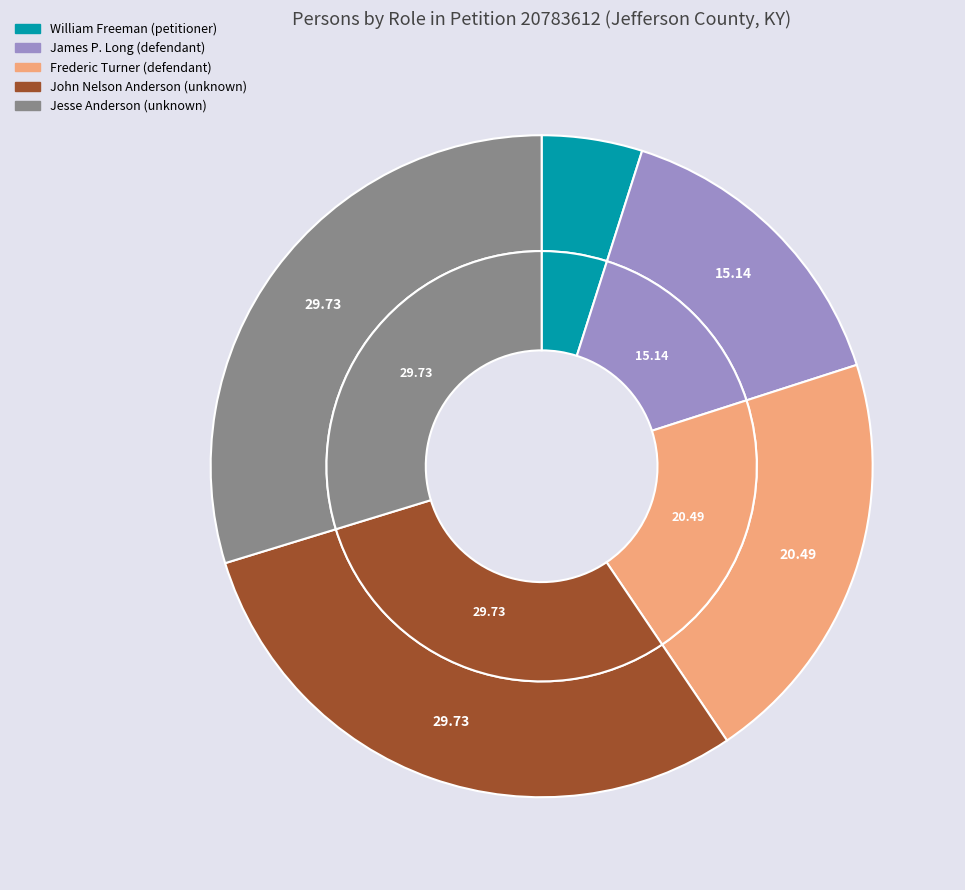

True or false: 1 accounts for 15% of the total.

True